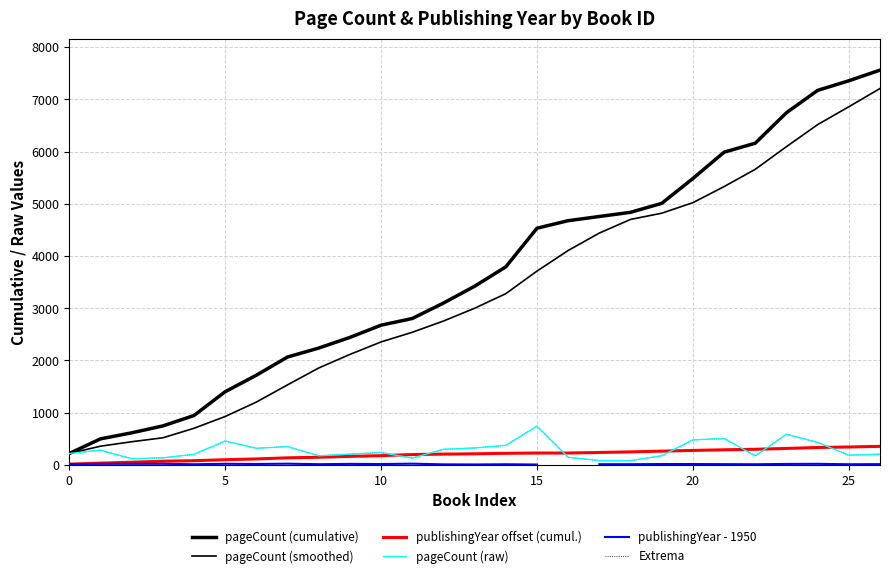

True or false: publishingYear offset (cumul.) and pageCount (cumulative) cross at least once.

False